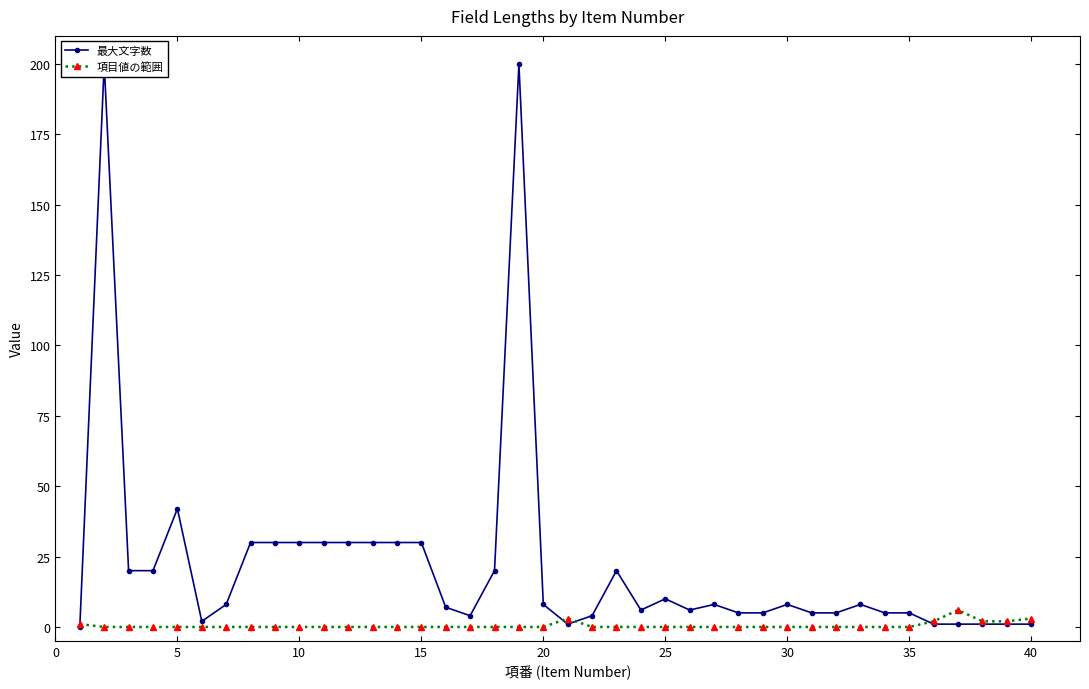

What is the total value across all series at 35?

30